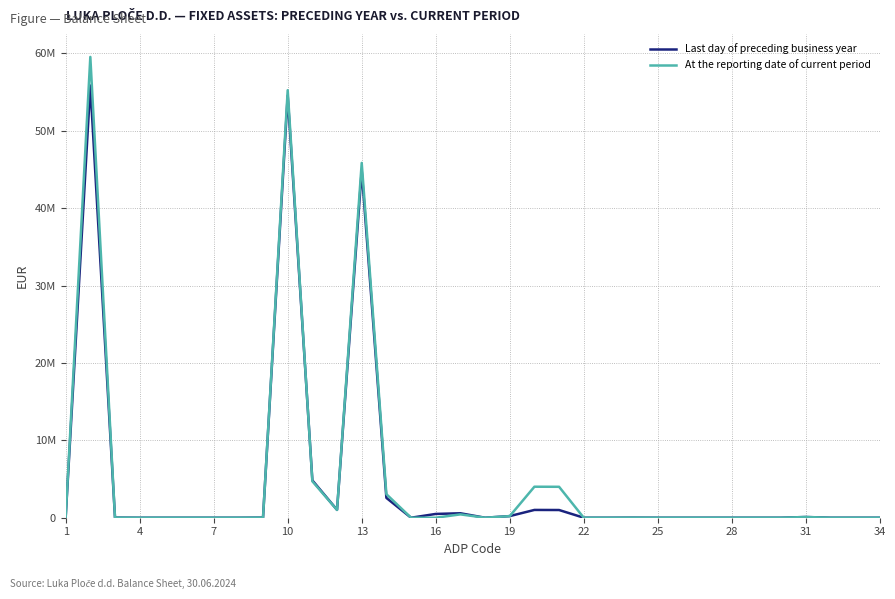

What are all the series names shown in the legend?

Last day of preceding business year, At the reporting date of current period